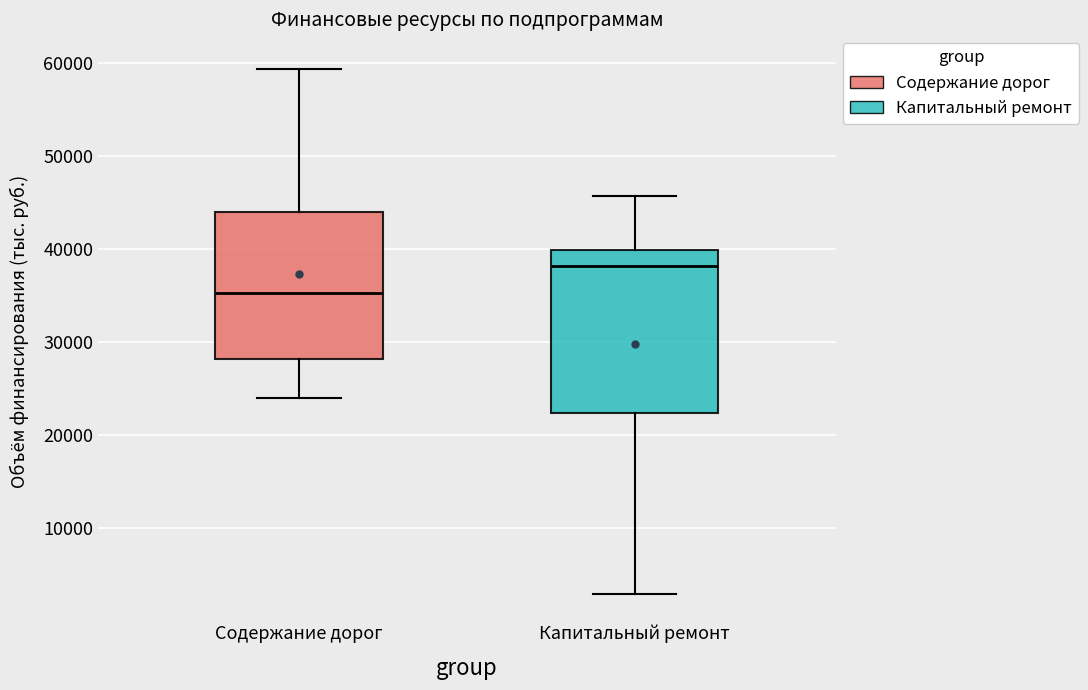

Reading left to right, transcribe this box plot: for each box, give where its median line is, the range the box spans, and where its two whiskers end, as read against the y-axis. The values are not printed on the chart, so give them approximately, as read against the axis.

Содержание дорог: median 35000, box 28000 to 44000, whiskers 24000 to 59000
Капитальный ремонт: median 38000, box 22000 to 40000, whiskers 3000 to 46000